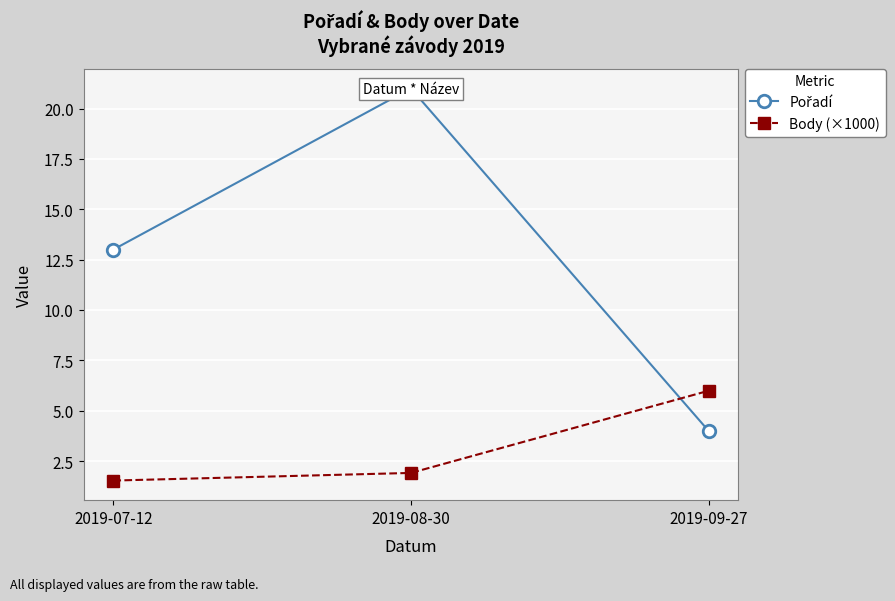

List the labels in order of Pořadí value, smallest first.

2019-09-27, 2019-07-12, 2019-08-30